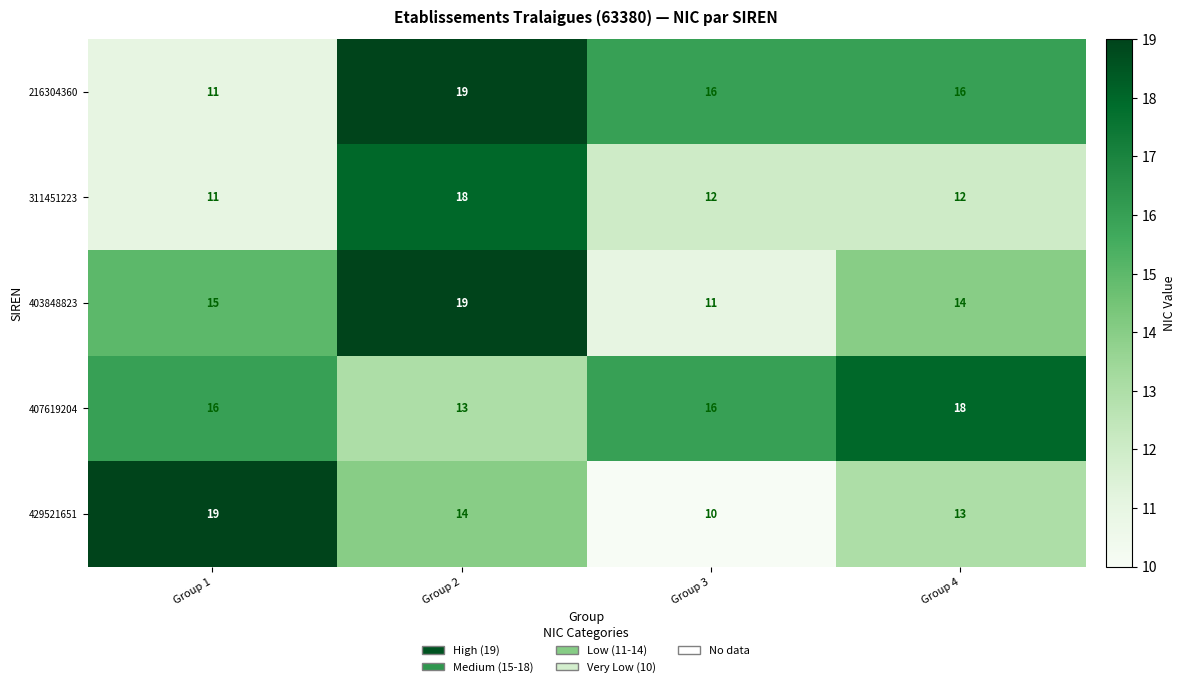

What is the average value of the 311451223 series?

13